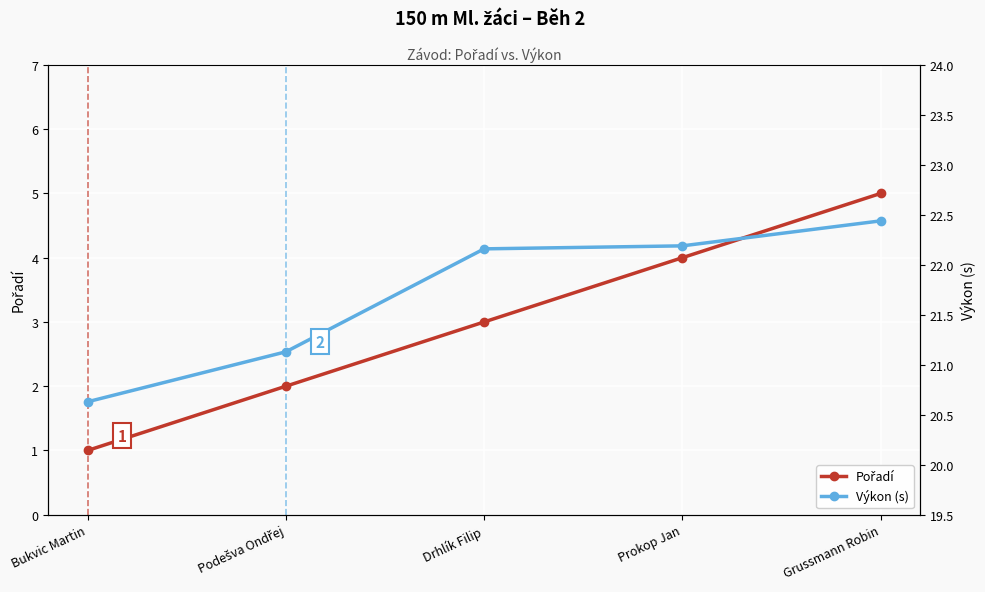

Which series has the widest spread of values?

Pořadí